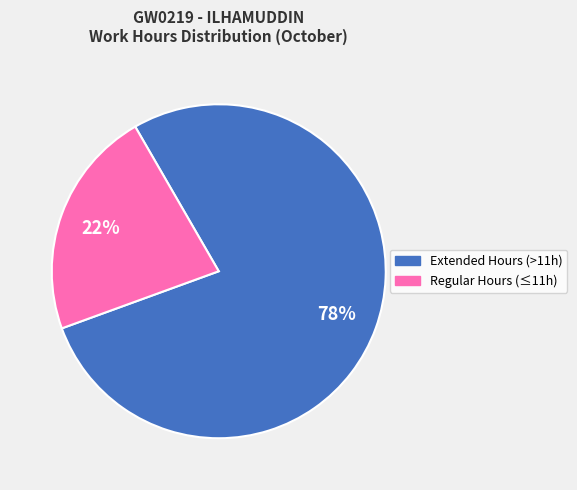

Is there any slice that represents more than half of the pie?

Yes